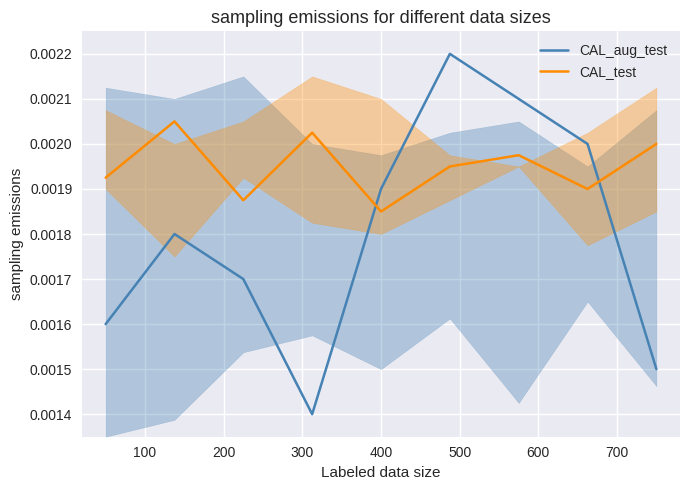

True or false: CAL_test has more than 1 interior local peaks.

True